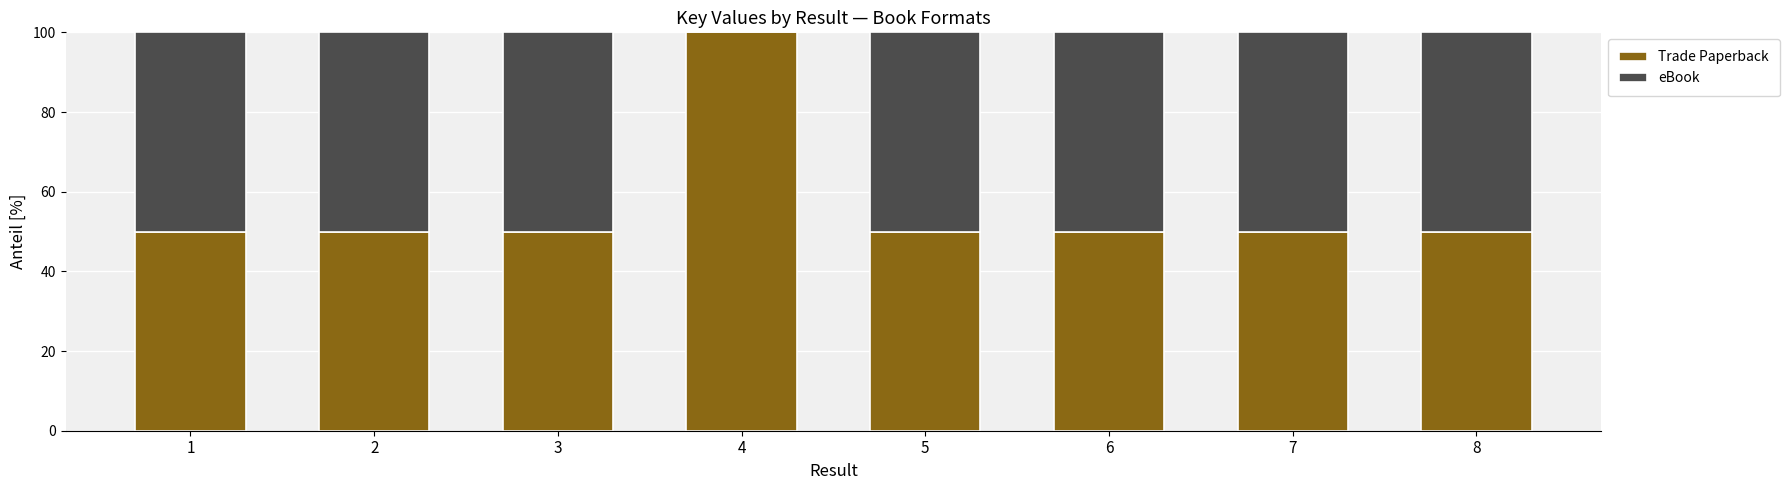

What is the total value across all series at 2?

100